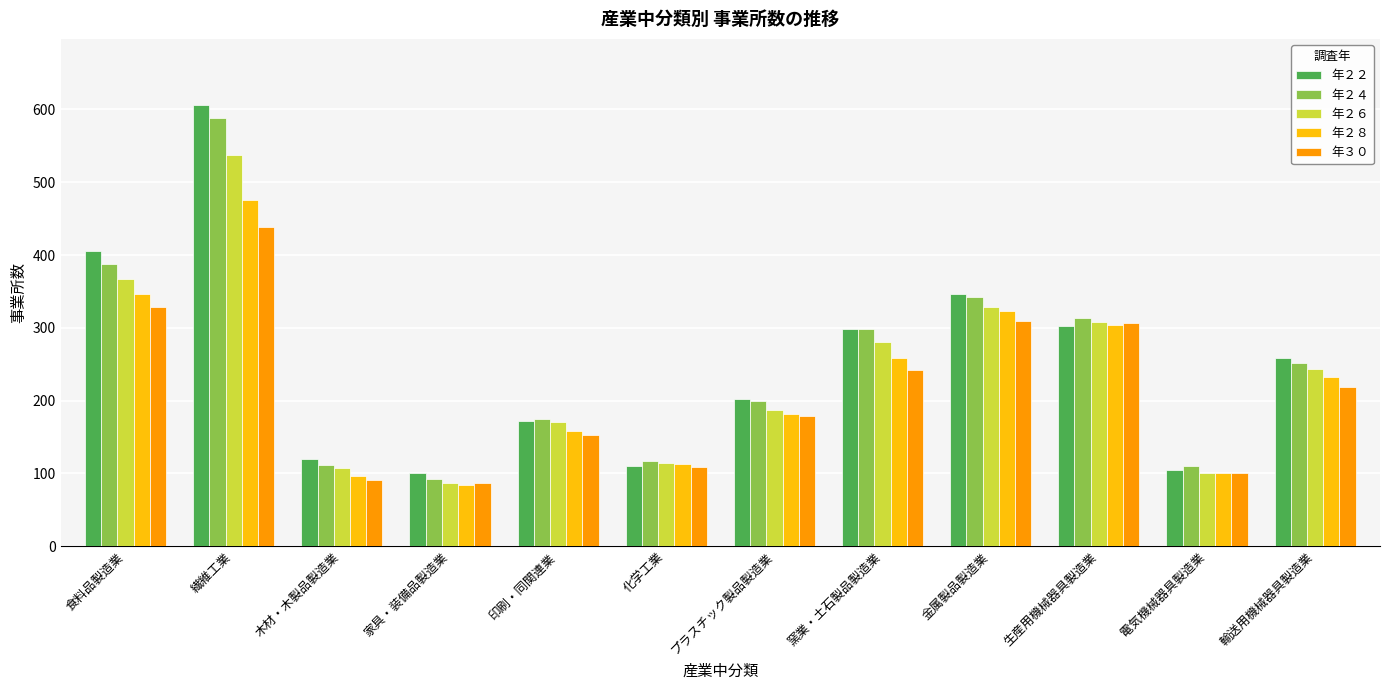

What is the minimum value for 年２４?

92